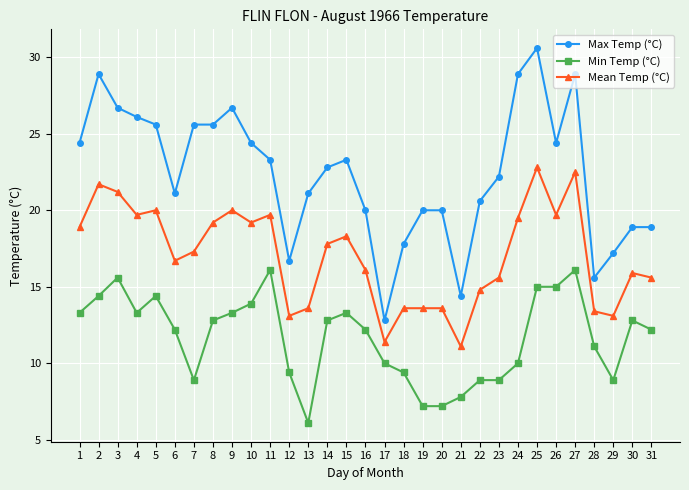

What are all the series names shown in the legend?

Max Temp (°C), Min Temp (°C), Mean Temp (°C)